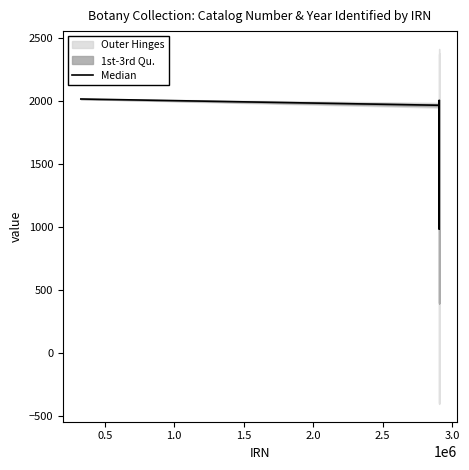

The value at 12 is 1999.6. True or false?

True